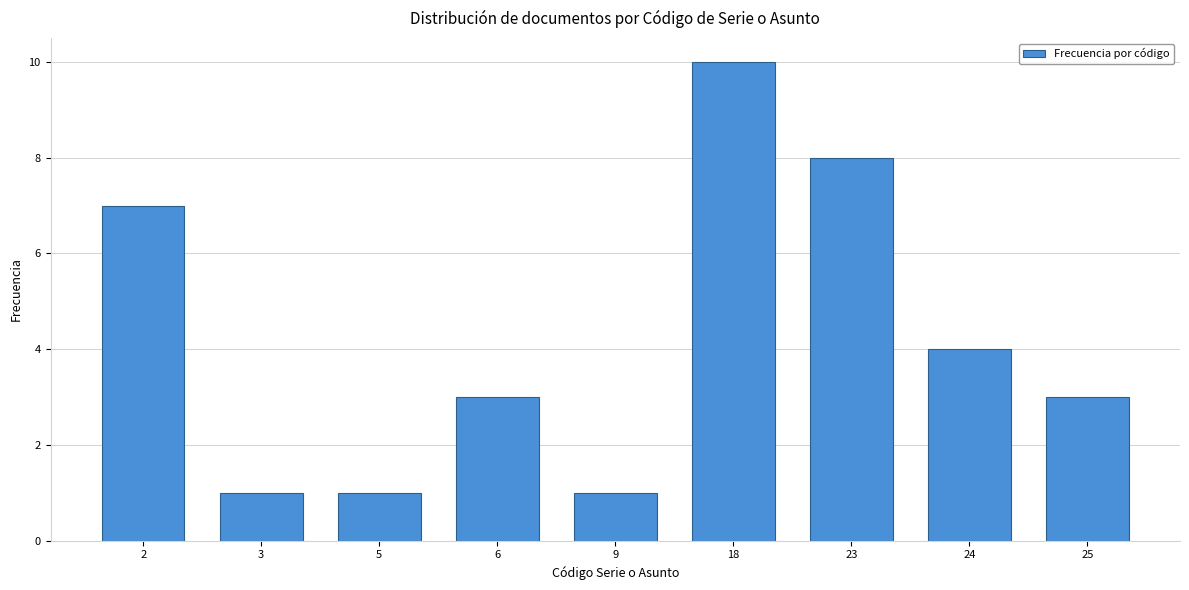

Reading left to right, what are all the values shown in this chart?

2=7	3=1	5=1	6=3	9=1	18=10	23=8	24=4	25=3